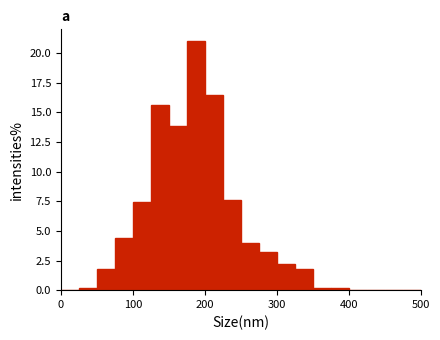

Around what value on the x-axis is the tallest bar? Give the approximate position of its centre, as read against the axis.

190